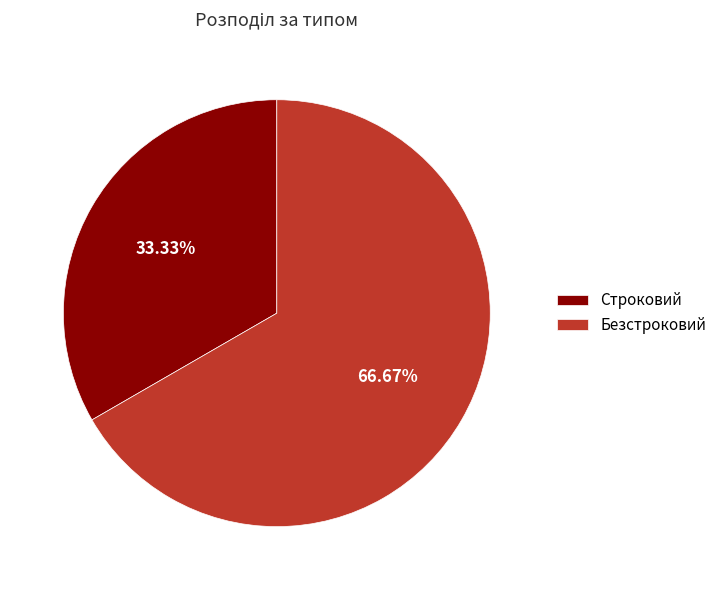

The Строковий slice represents 27% of the pie. True or false?

False